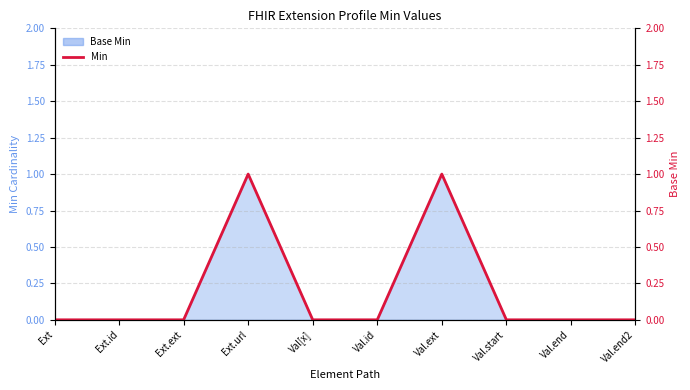

Between Val.ext and Ext.id, which is larger?

Val.ext